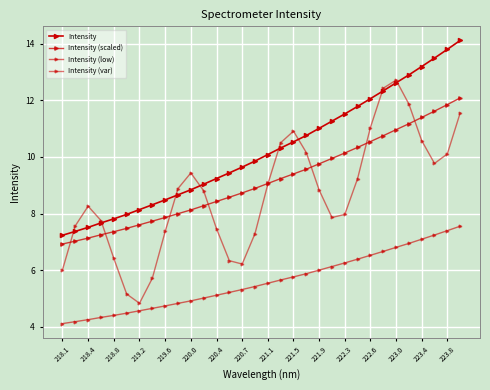

What is the value of the Intensity point at the 14th from the left?

9.4